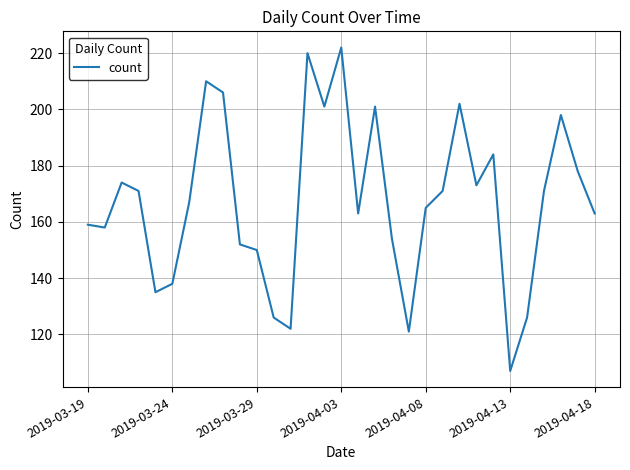

What is the maximum value shown in the chart?

222